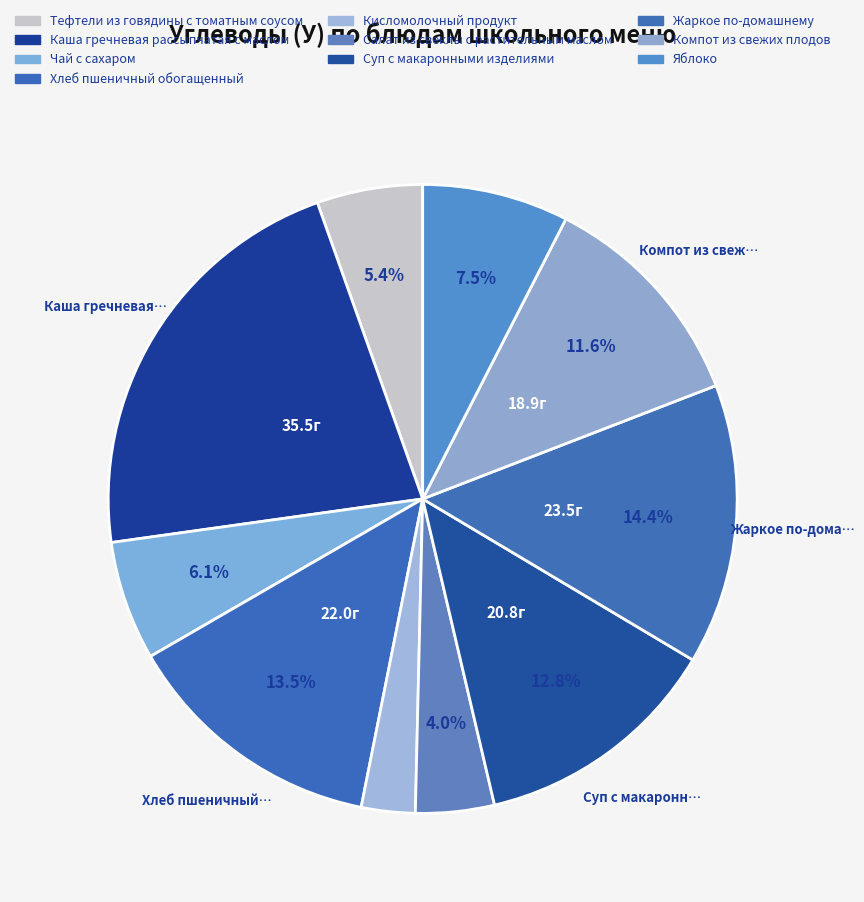

Is there any slice that represents more than half of the pie?

No